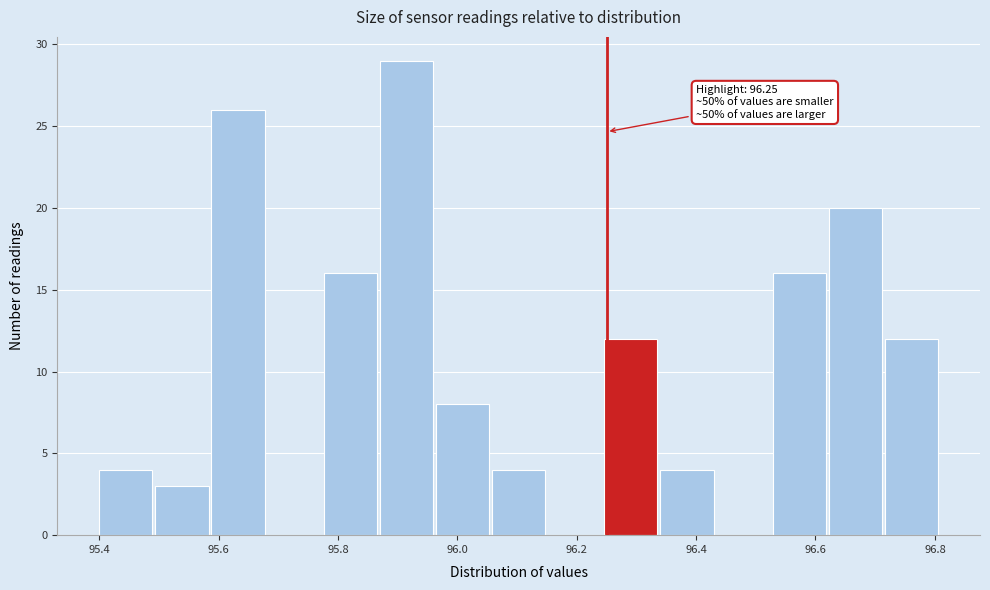

Over which range of the x-axis is the bar tallest?

95.870 to 95.964